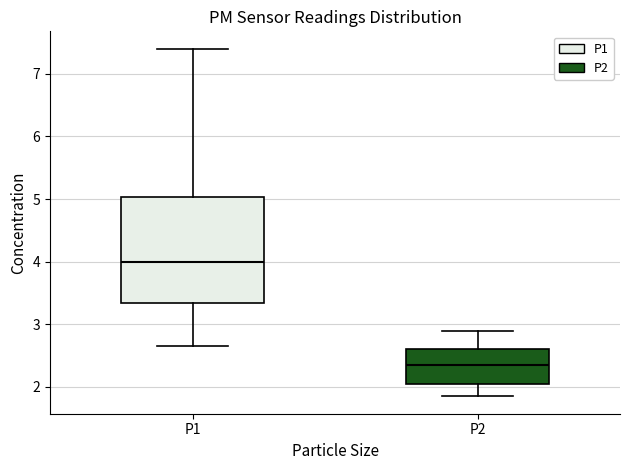

Reading left to right, transcribe this box plot: for each box, give where its median line is, the range the box spans, and where its two whiskers end, as read against the y-axis. The values are not printed on the chart, so give them approximately, as read against the axis.

P1: median 4.0, box 3.3 to 5.0, whiskers 2.7 to 7.4
P2: median 2.4, box 2.0 to 2.6, whiskers 1.9 to 2.9